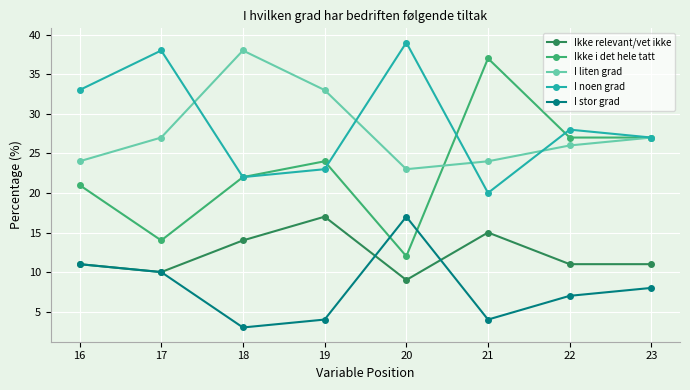

List the labels in order of I stor grad value, largest first.

20, 16, 17, 23, 22, 21, 19, 18